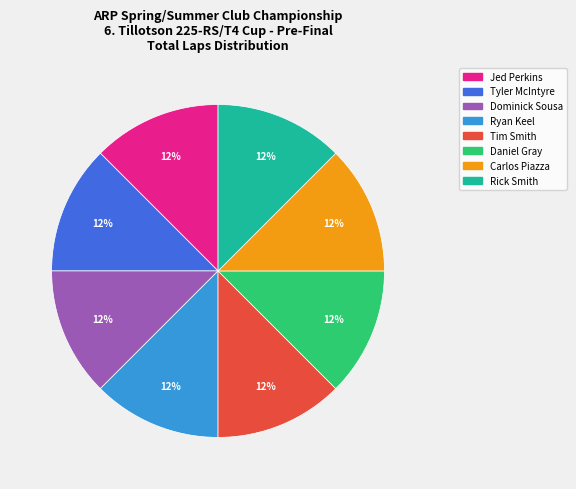

To the nearest percent, what is the average slice percentage?

12%